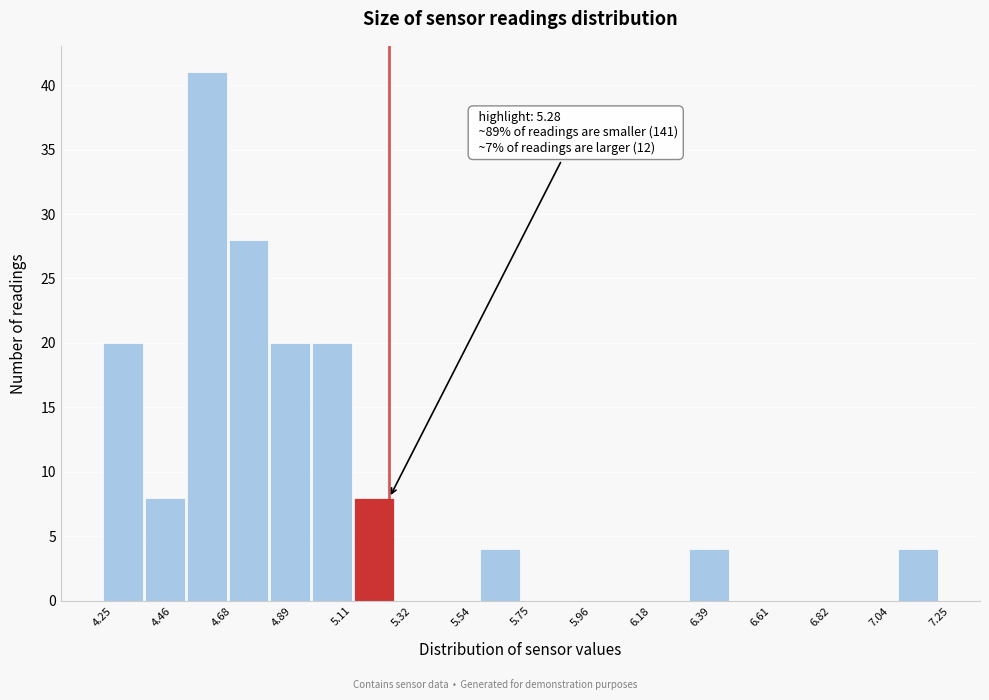

Around what value on the x-axis is the tallest bar? Give the approximate position of its centre, as read against the axis.

4.65